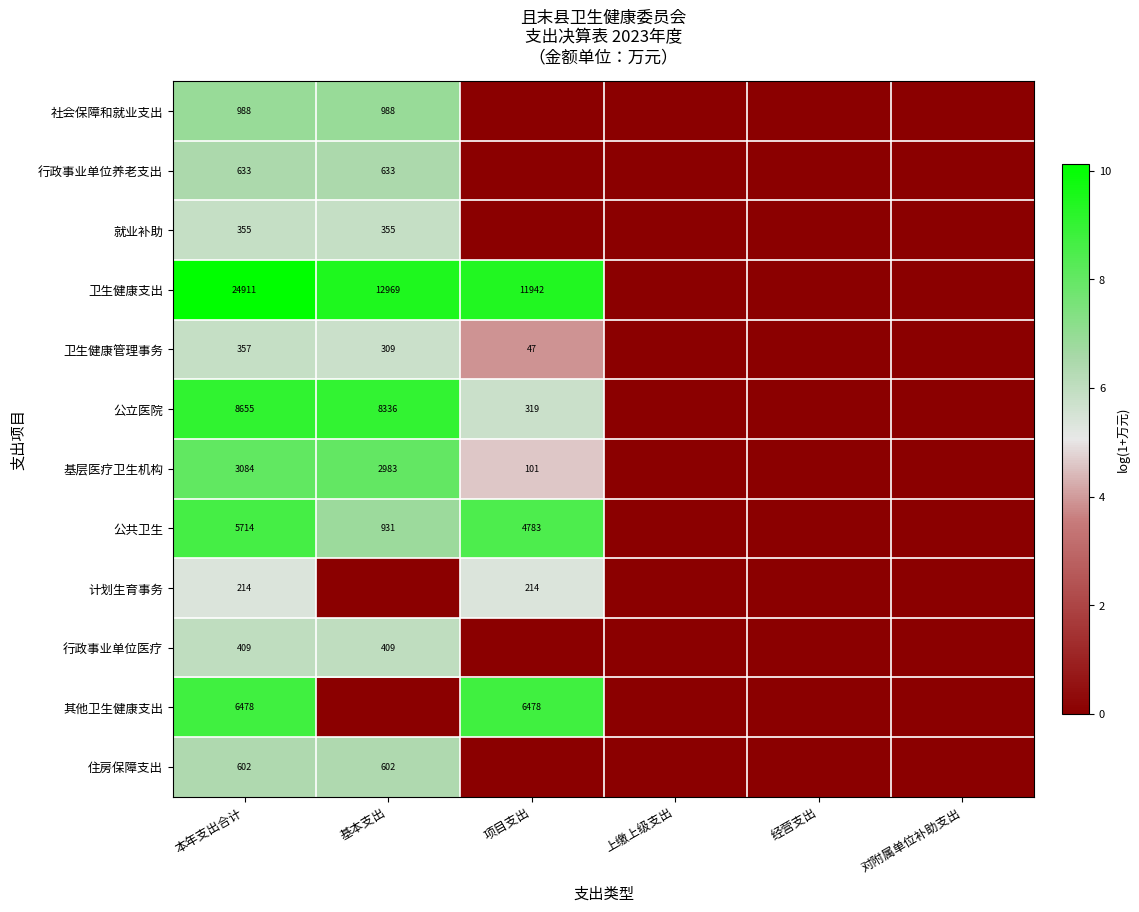

The 卫生健康管理事务 series shows 357 at 本年支出合计. True or false?

True